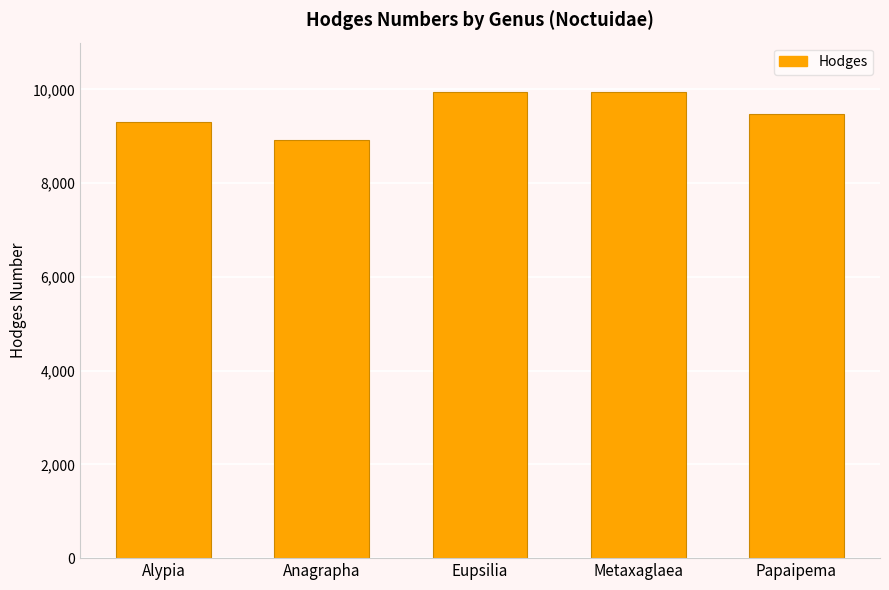

Where does the data first go above 9472?

Eupsilia